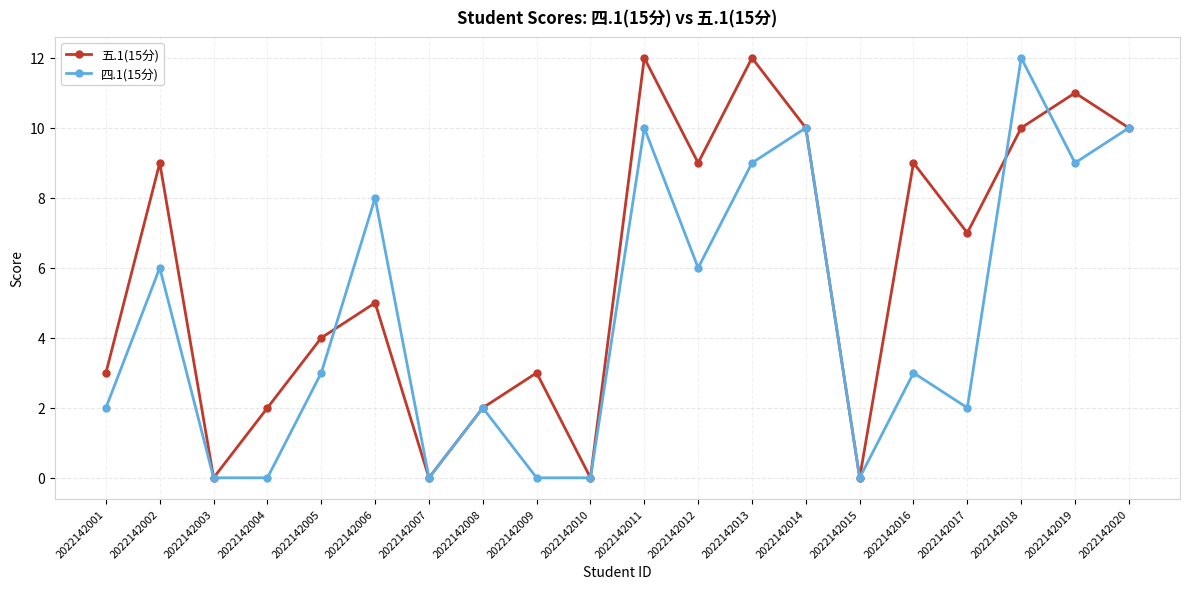

The 四.1(15分) series shows 6 at 2022142002. True or false?

True